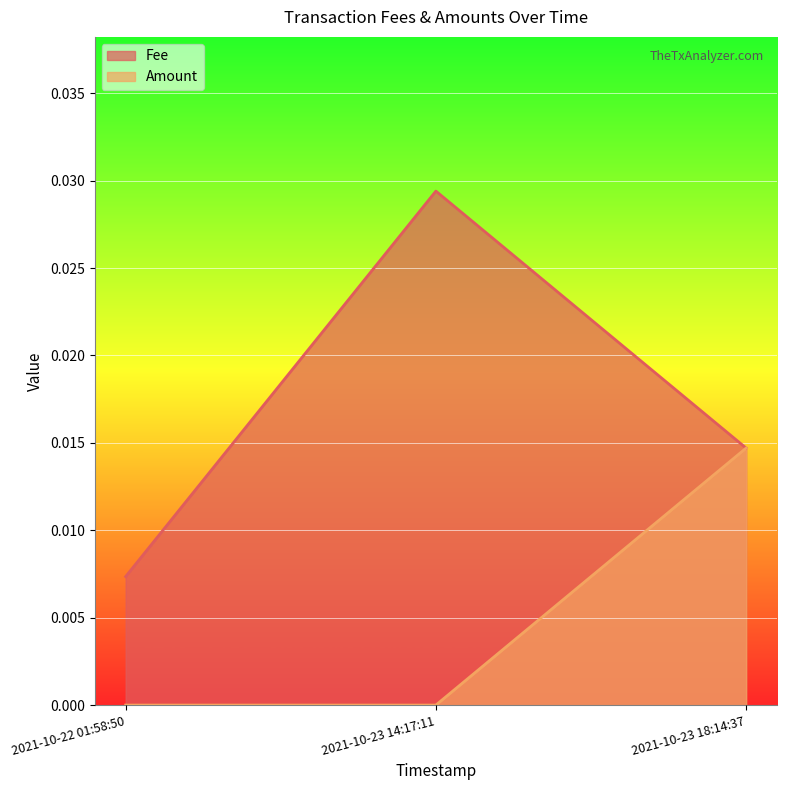

The value of Fee at 2021-10-23 18:14:37 is 0.0. True or false?

False